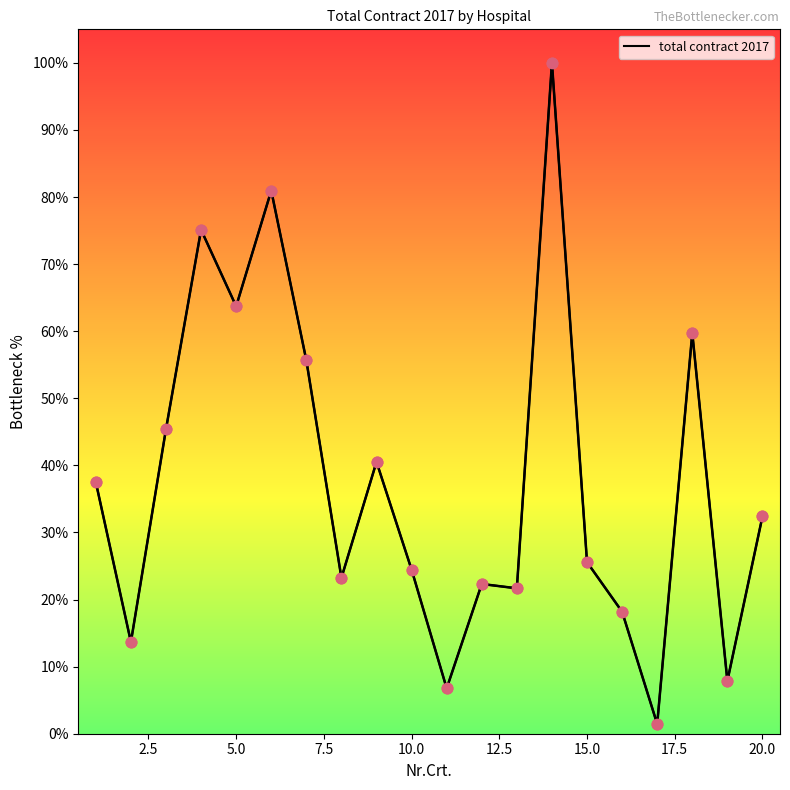

Which has a higher value, 11 or 7.5?

7.5